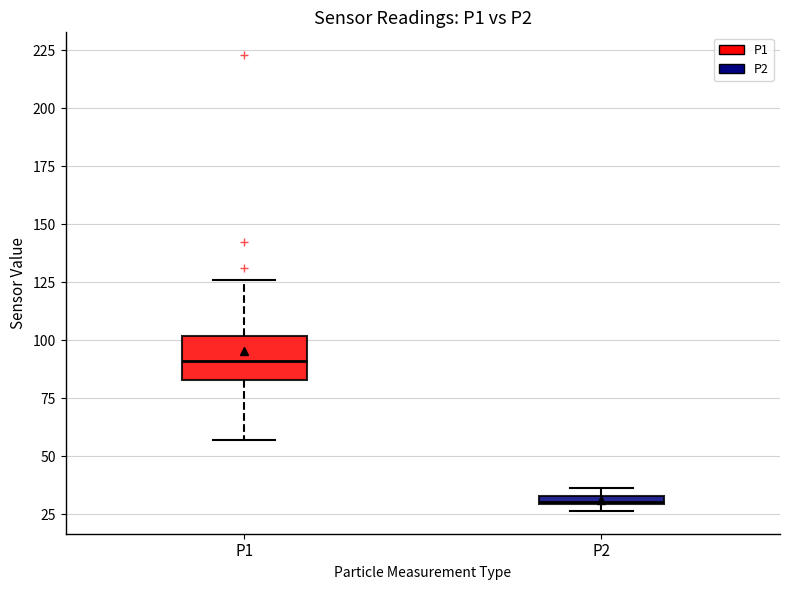

Where is the lower edge of the box for P1 on the y-axis? The values are not printed on the chart, so give them approximately, as read against the axis.

85